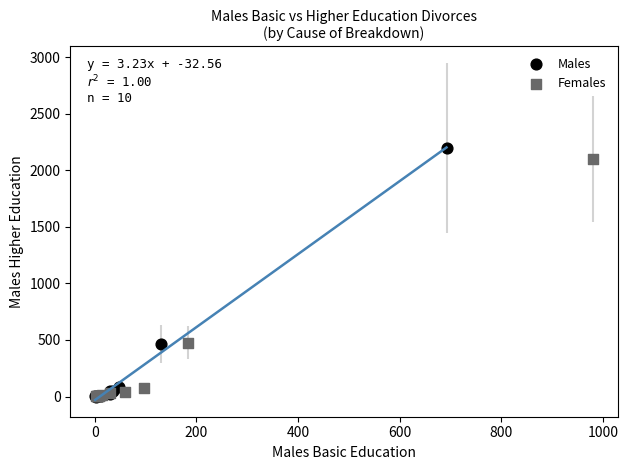

Which series has the largest Y range (max minus min)?

Males